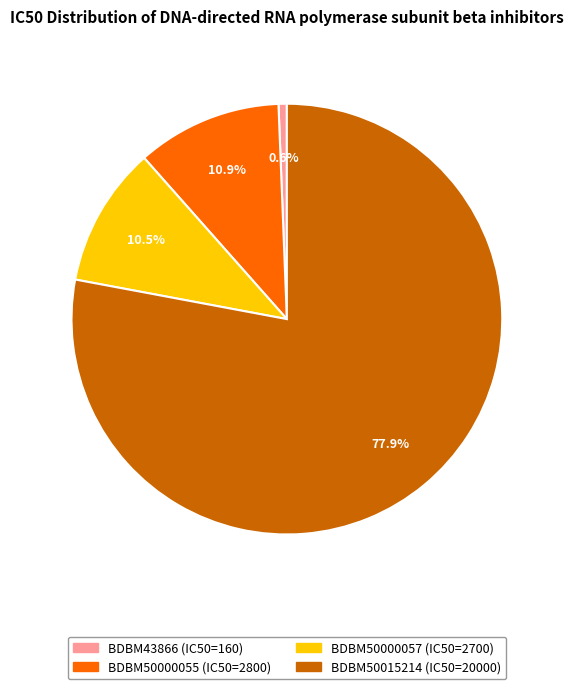

What is the majority slice?

BDBM50015214